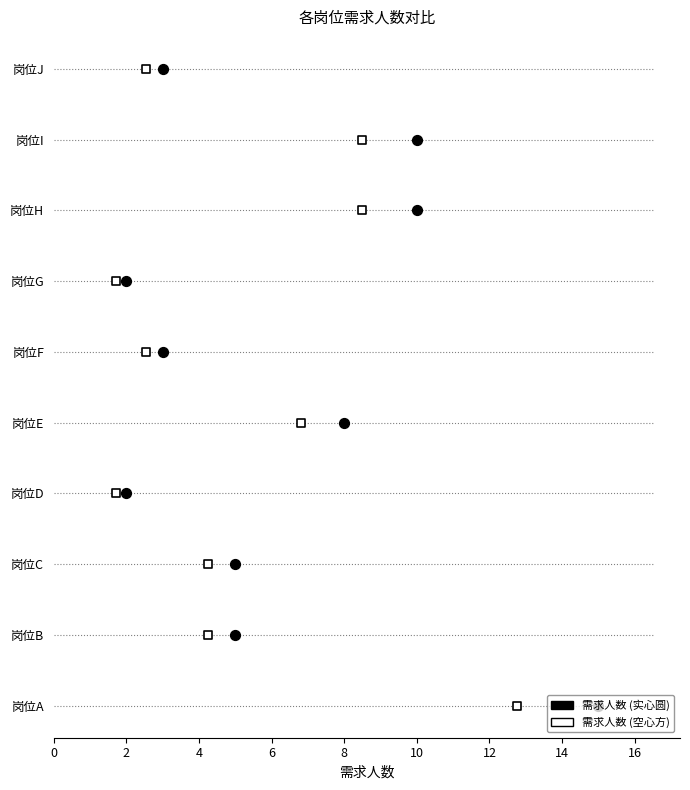

Which series has the largest total across all categories?

需求人数